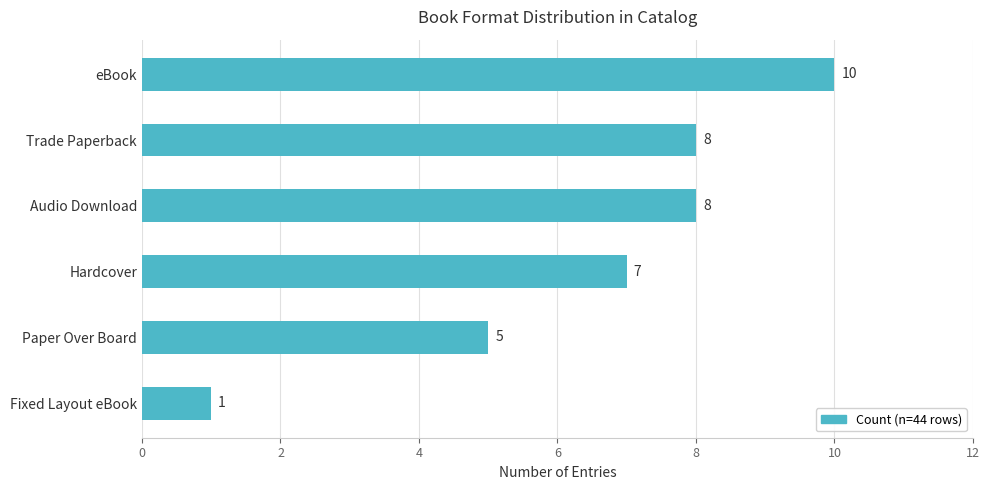

The chart shows a value of 1 at Paper Over Board. True or false?

False